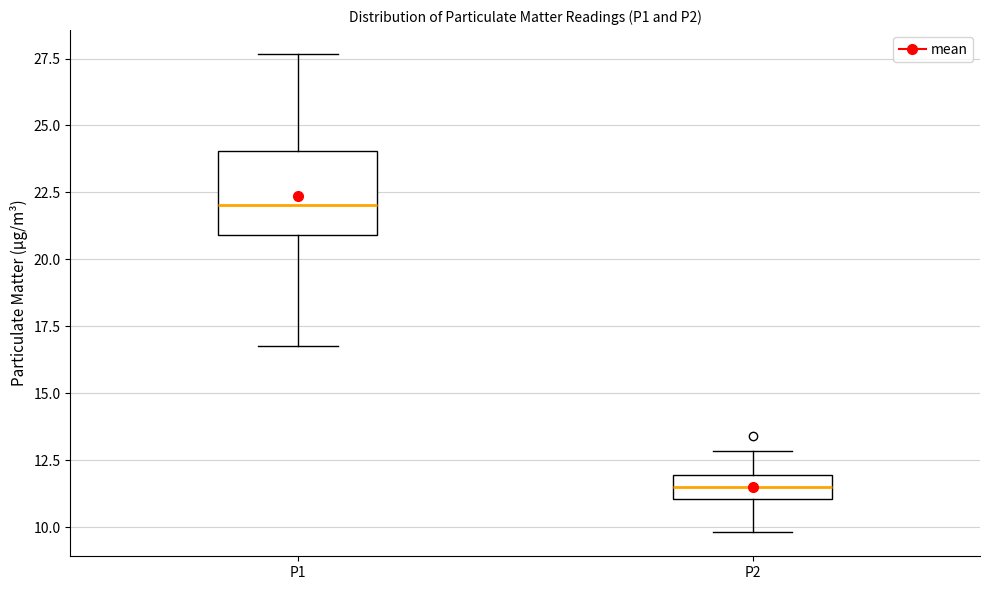

Reading left to right, read every box against the y-axis: the position of its median line, the range the box covers, and the ends of its whiskers. The values are not printed on the chart, so give them approximately, as read against the axis.

P1: median 22.0, box 21.0 to 24.0, whiskers 17.0 to 27.5
P2: median 11.5, box 11.0 to 12.0, whiskers 10.0 to 13.0